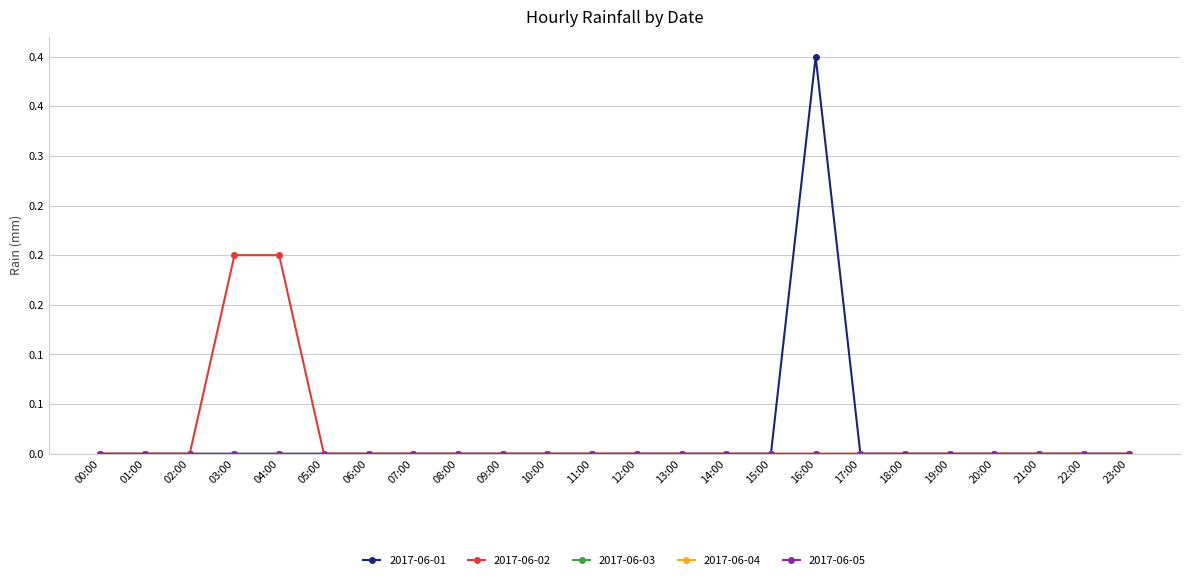

What is the sum of all 2017-06-02 values?

0.4